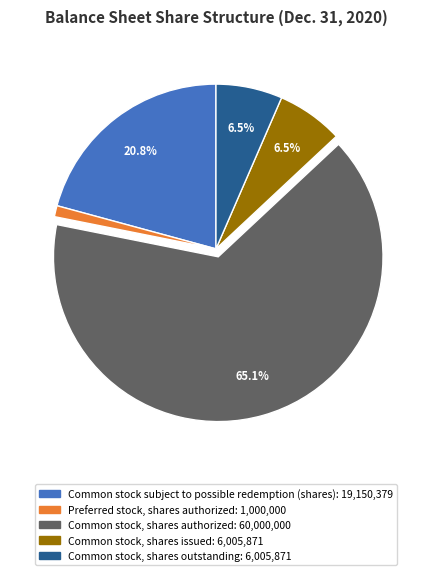

Is there a majority slice in this chart?

Yes